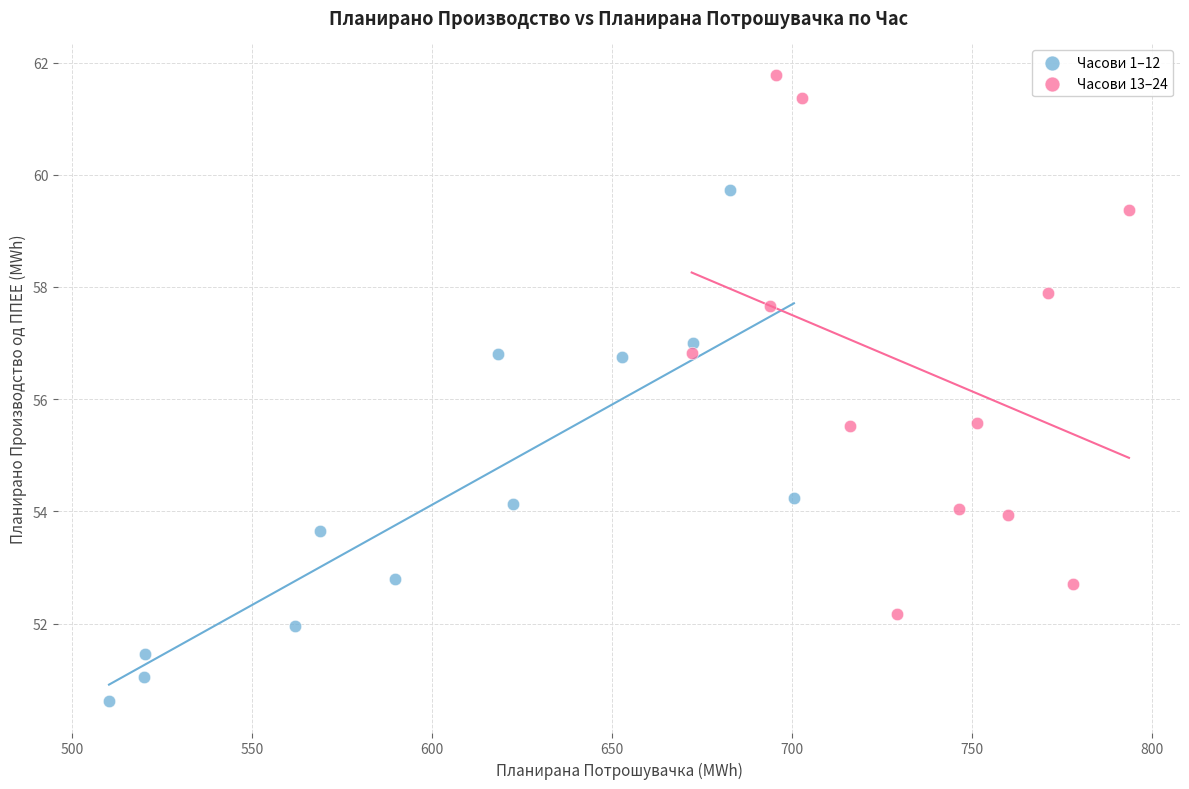

Which series reaches the minimum Y coordinate?

Часови 1–12